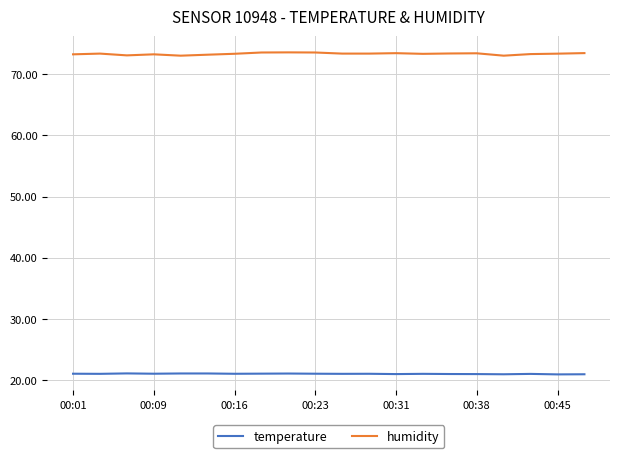

What is the average value of the temperature series?

21.0